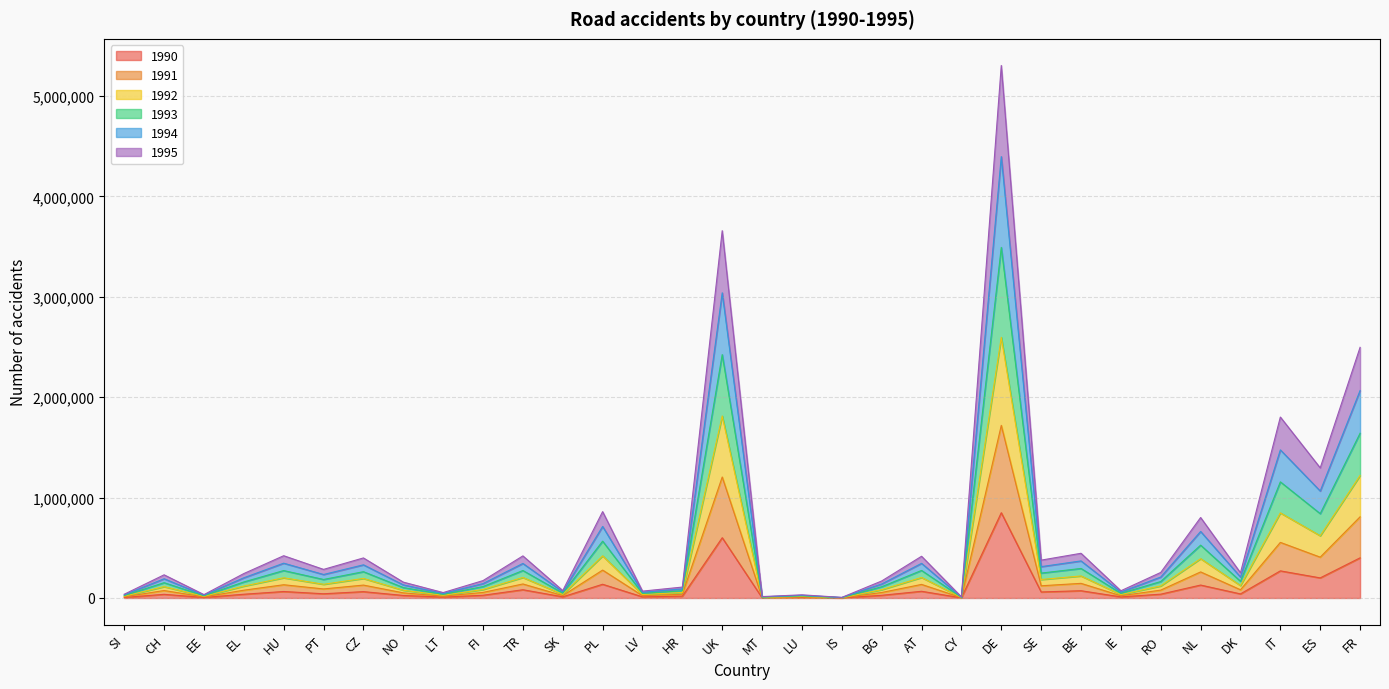

Where is the first local maximum for 1991?

CH